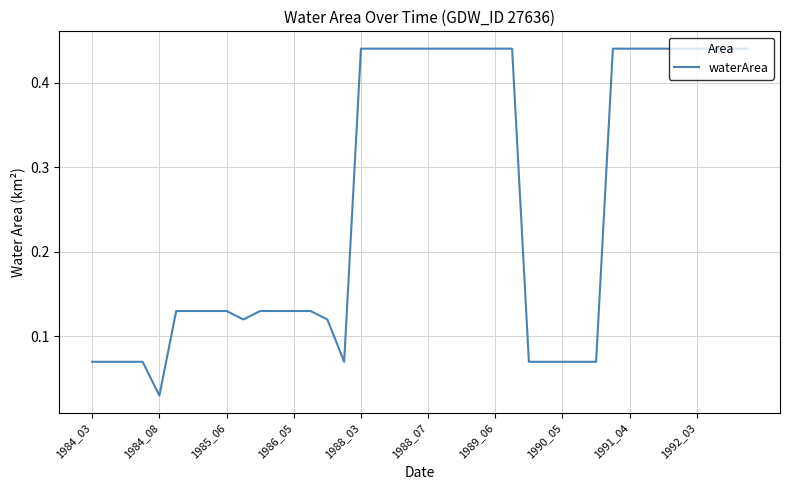

Is this an area chart (filled region under the line)?

No